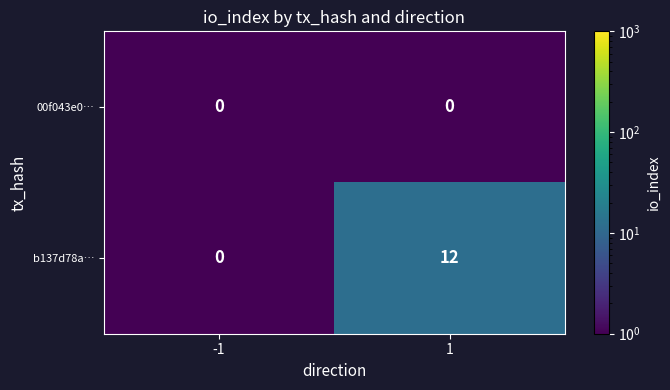

What is the minimum value shown in the chart?

0